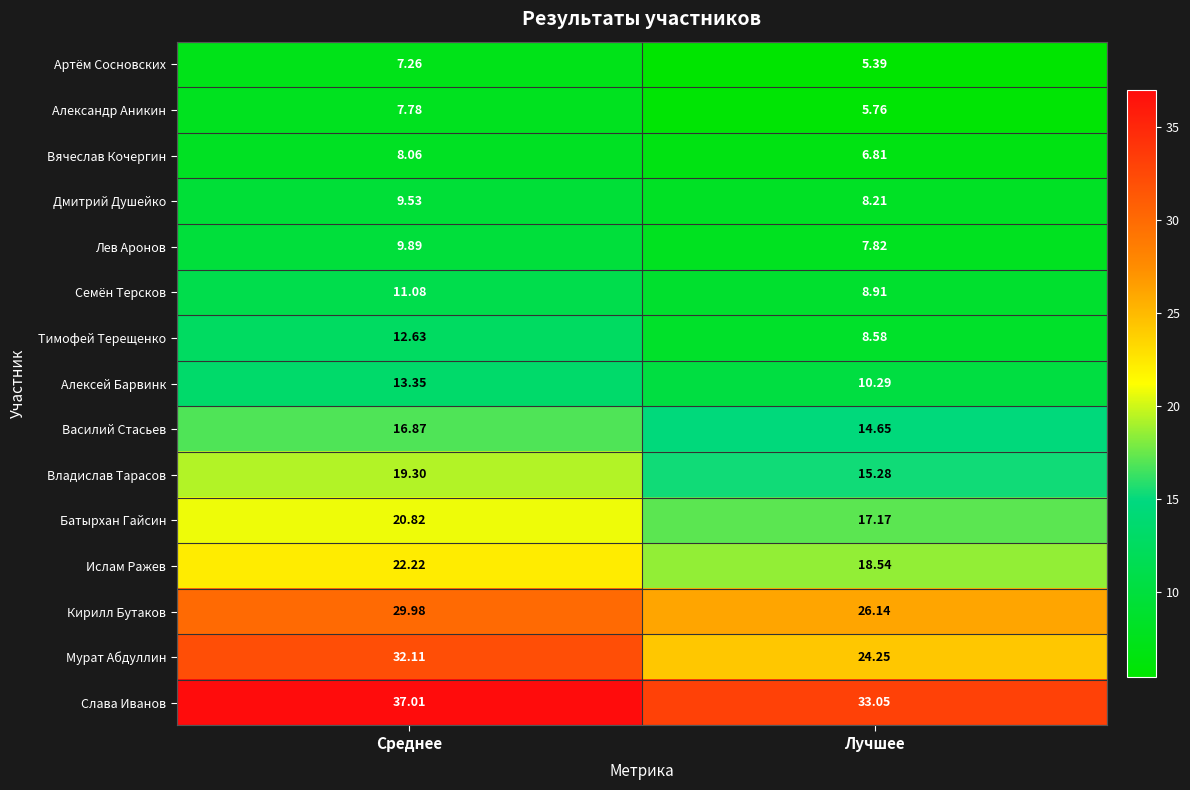

Which series changed the most between Среднее and Лучшее?

Мурат Абдуллин